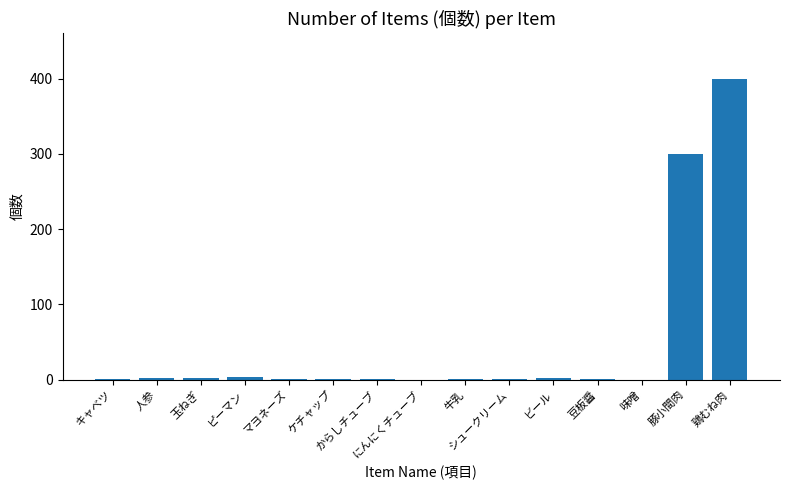

Between ビール and 豚小間肉, which is larger?

豚小間肉